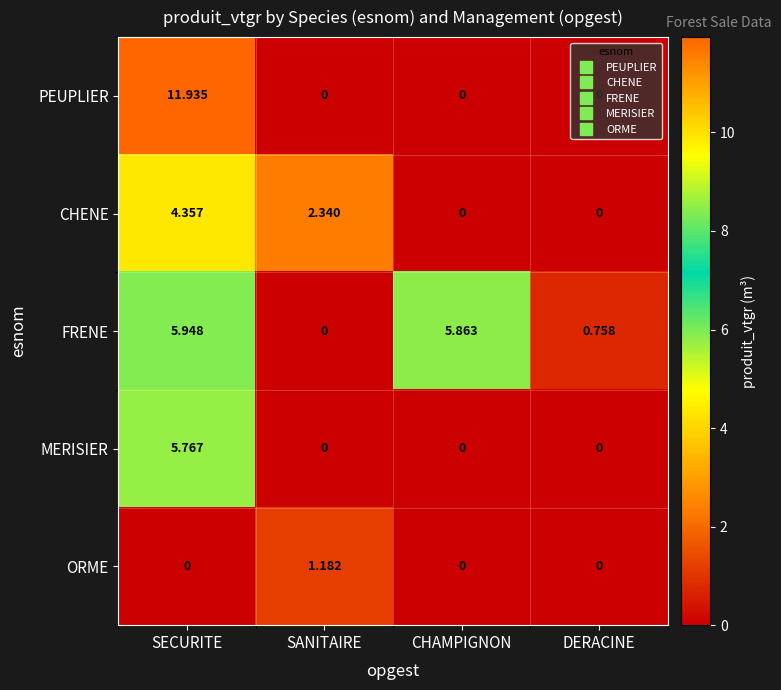

Which series has the largest range (max minus min)?

PEUPLIER